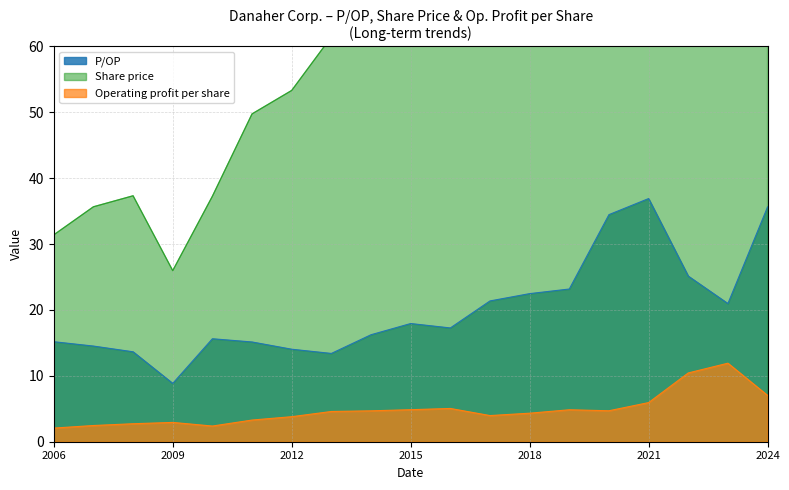

What is the lowest value of the Operating profit per share series?

2.1